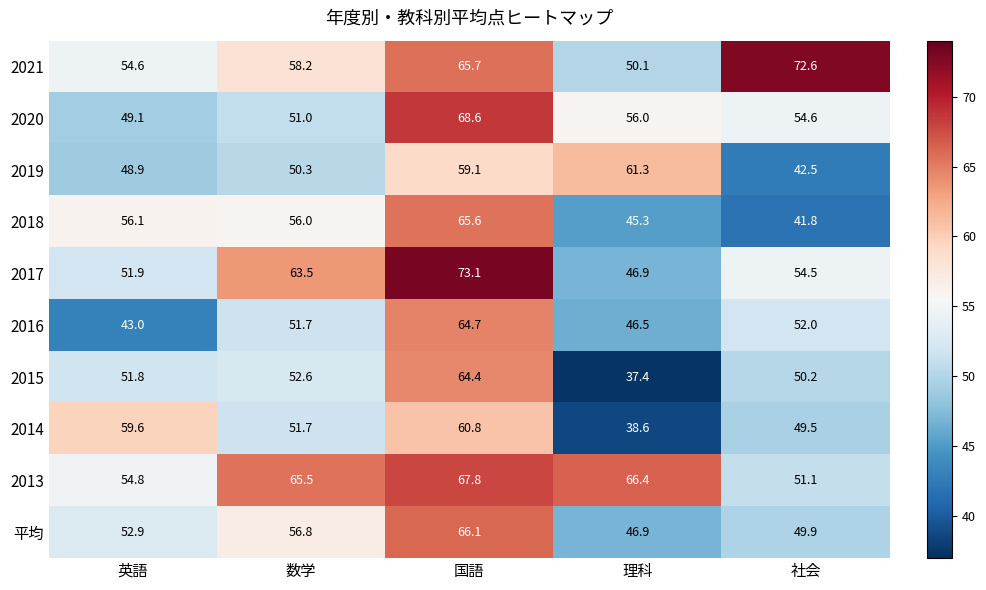

True or false: 2017 has a value of 121.8 at 国語.

False